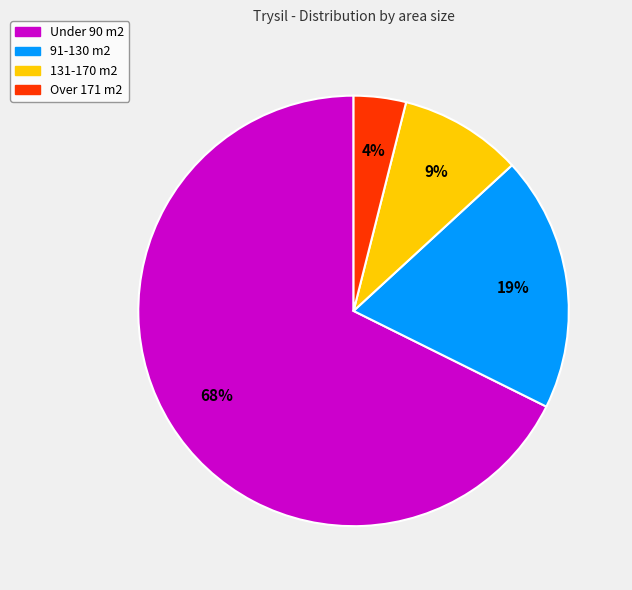

How many slices are in this pie chart?

4